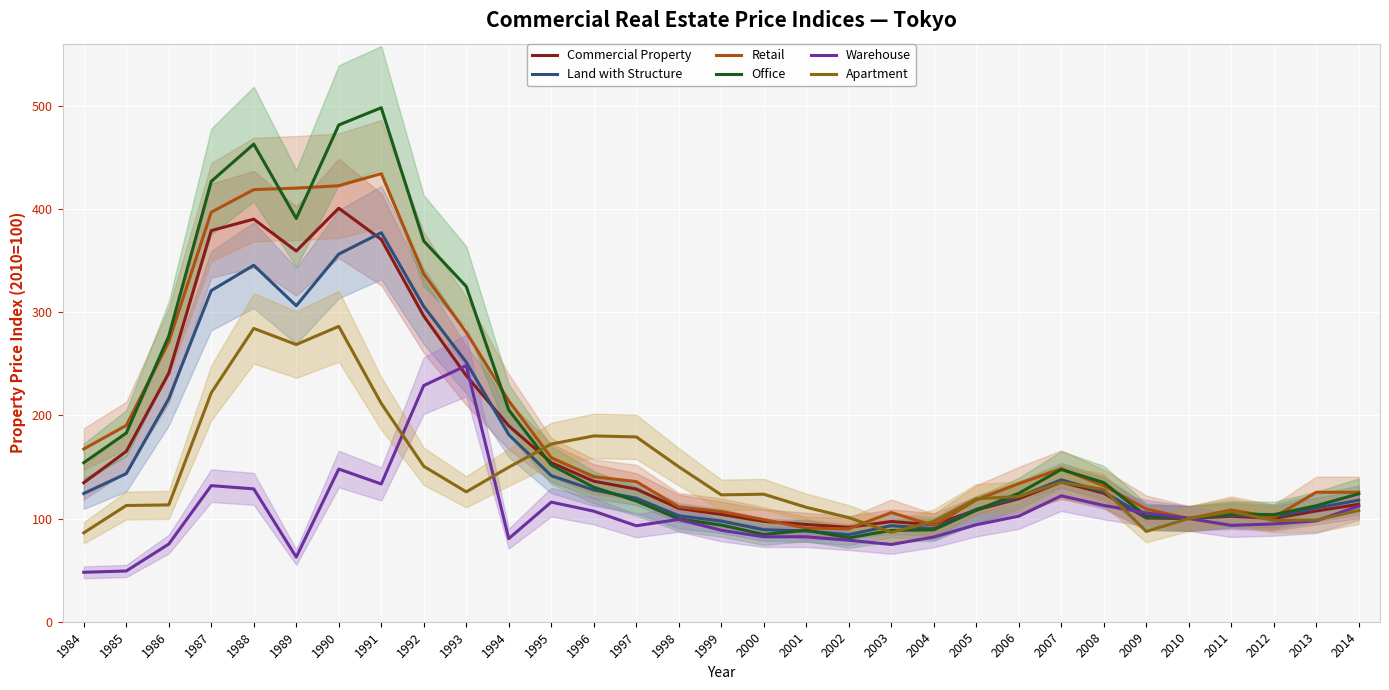

Reading left to right, extract all data points from this chart.

Commercial Property: 1984=134.7	1985=165.0	1986=240.7	1987=378.9	1988=390.0	1989=359.1	1990=400.6	1991=370.3	1992=296.1	1993=238.5	1994=189.8	1995=154.2	1996=136.1	1997=128.5	1998=109.9	1999=104.0	2000=97.2	2001=94.2	2002=91.5	2003=97.0	2004=93.9	2005=108.3	2006=119.2	2007=135.3	2008=124.5	2009=100.5	2010=100.0	2011=102.2	2012=100.1	2013=107.3	2014=113.8
Land with Structure: 1984=124.2	1985=143.5	1986=216.1	1987=320.8	1988=345.3	1989=306.1	1990=356.1	1991=376.9	1992=305.5	1993=251.4	1994=181.2	1995=141.5	1996=127.6	1997=119.7	1998=102.7	1999=97.5	2000=89.1	2001=87.9	2002=84.3	2003=93.0	2004=90.2	2005=108.9	2006=121.0	2007=137.5	2008=125.9	2009=101.4	2010=100.0	2011=103.5	2012=101.5	2013=110.3	2014=117.7
Retail: 1984=167.3	1985=190.2	1986=271.2	1987=396.8	1988=418.6	1989=420.1	1990=422.4	1991=434.1	1992=336.9	1993=280.4	1994=214.0	1995=158.9	1996=140.5	1997=135.8	1998=111.3	1999=106.7	2000=99.0	2001=90.7	2002=90.0	2003=105.8	2004=93.3	2005=118.0	2006=133.8	2007=148.2	2008=131.7	2009=109.2	2010=100.0	2011=108.2	2012=101.2	2013=125.4	2014=125.4
Office: 1984=154.1	1985=182.8	1986=276.7	1987=426.6	1988=462.7	1989=390.6	1990=481.2	1991=497.9	1992=368.8	1993=324.8	1994=205.2	1995=151.8	1996=130.3	1997=117.0	1998=99.6	1999=93.6	2000=84.5	2001=88.7	2002=81.3	2003=88.5	2004=89.0	2005=107.9	2006=124.4	2007=147.5	2008=134.8	2009=102.3	2010=100.0	2011=104.5	2012=103.7	2013=112.4	2014=124.0
Warehouse: 1984=47.9	1985=49.1	1986=75.2	1987=131.8	1988=128.7	1989=62.6	1990=147.9	1991=133.4	1992=228.8	1993=248.2	1994=80.5	1995=115.9	1996=107.1	1997=93.0	1998=99.1	1999=88.6	2000=82.3	2001=82.3	2002=79.0	2003=74.8	2004=82.0	2005=93.9	2006=102.2	2007=122.0	2008=112.7	2009=105.5	2010=100.0	2011=93.3	2012=94.8	2013=97.7	2014=112.1
Apartment: 1984=86.1	1985=112.6	1986=113.2	1987=221.7	1988=284.1	1989=268.5	1990=286.1	1991=211.5	1992=150.6	1993=125.8	1994=149.7	1995=172.1	1996=180.0	1997=179.1	1998=150.1	1999=122.9	2000=123.5	2001=110.8	2002=100.8	2003=86.6	2004=97.2	2005=119.0	2006=121.4	2007=135.1	2008=128.1	2009=87.5	2010=100.0	2011=106.7	2012=98.1	2013=98.5	2014=107.7